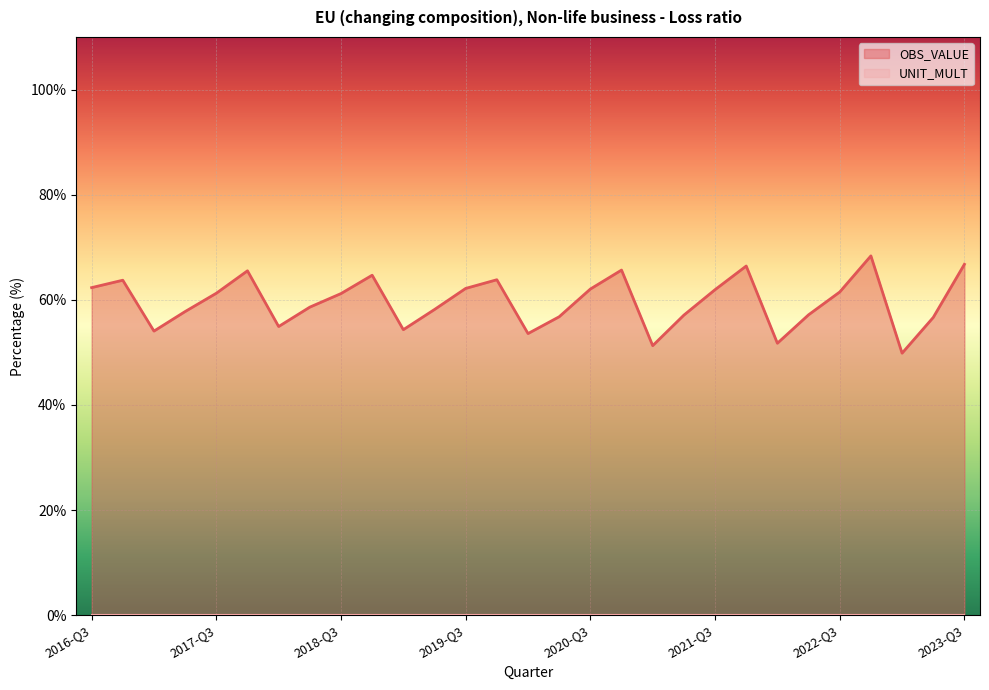

Read the value at 2023-Q3.

66.8